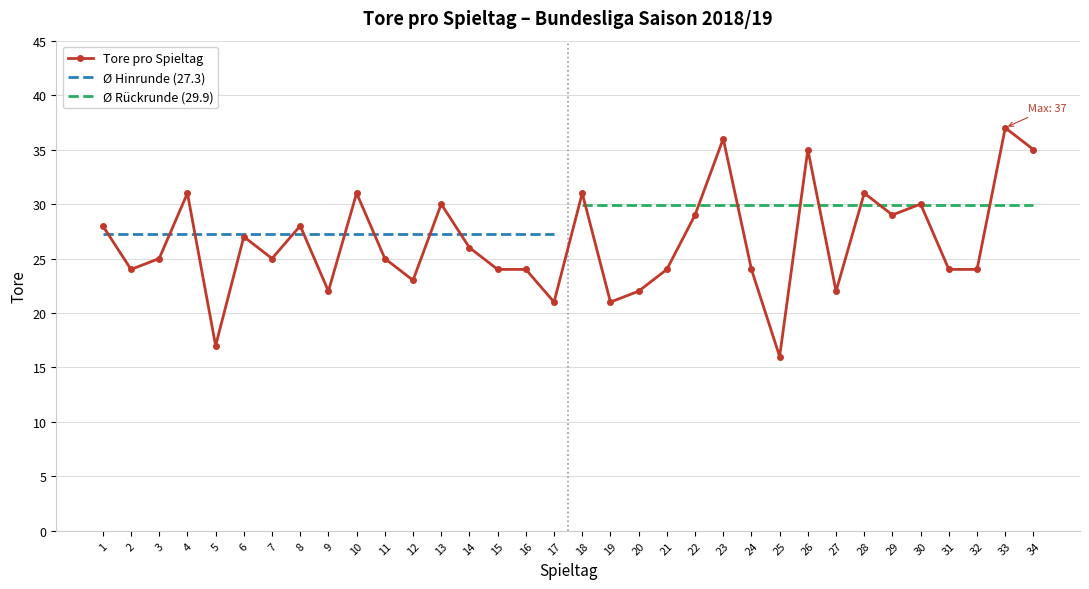

Does the chart have visible grid lines?

Yes